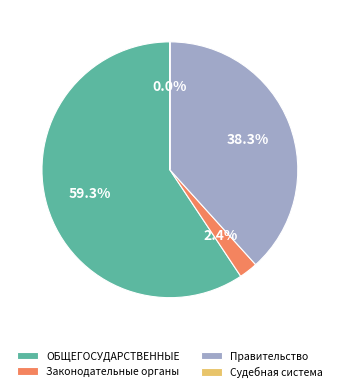

What is the majority slice?

ОБЩЕГОСУДАРСТВЕННЫЕ